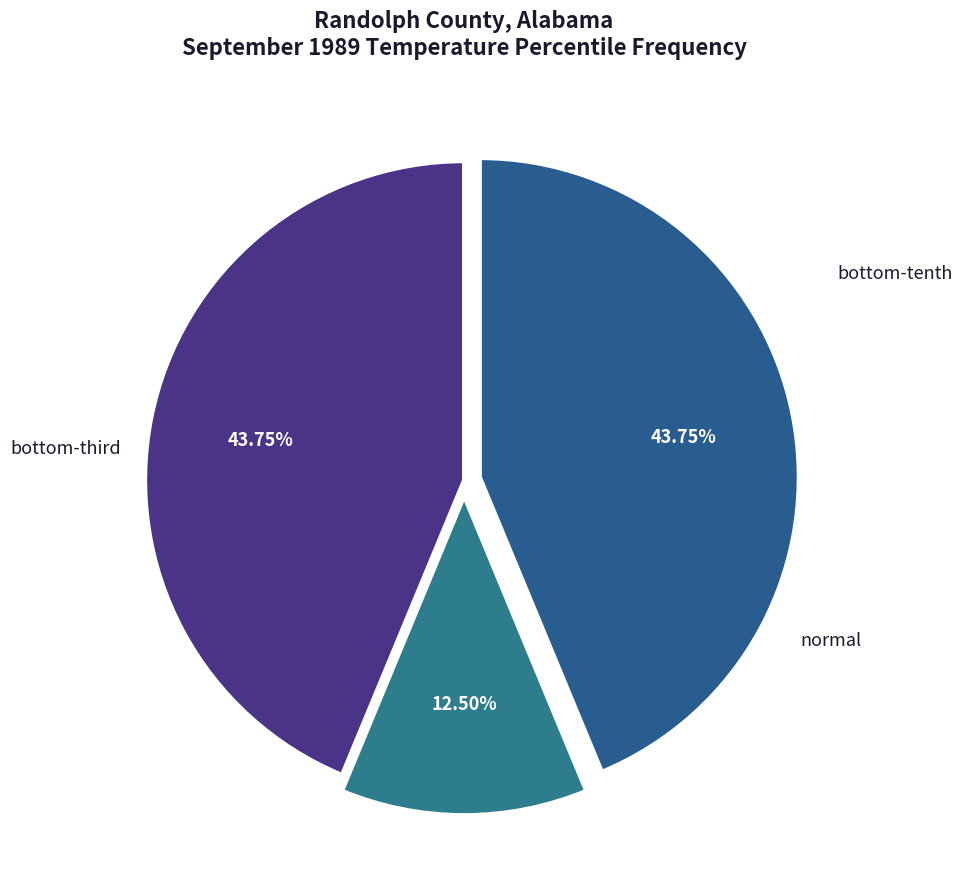

To the nearest percent, what is the average slice percentage?

33%